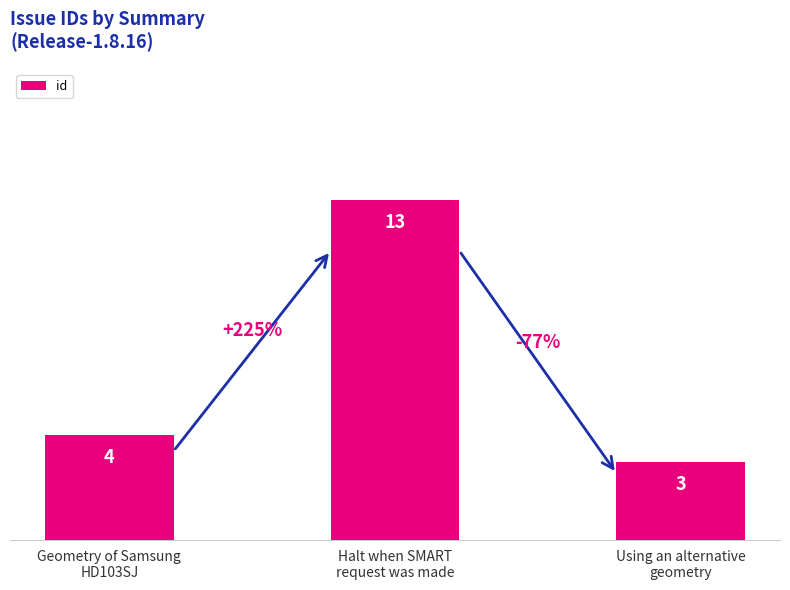

What is the smallest value displayed?

3